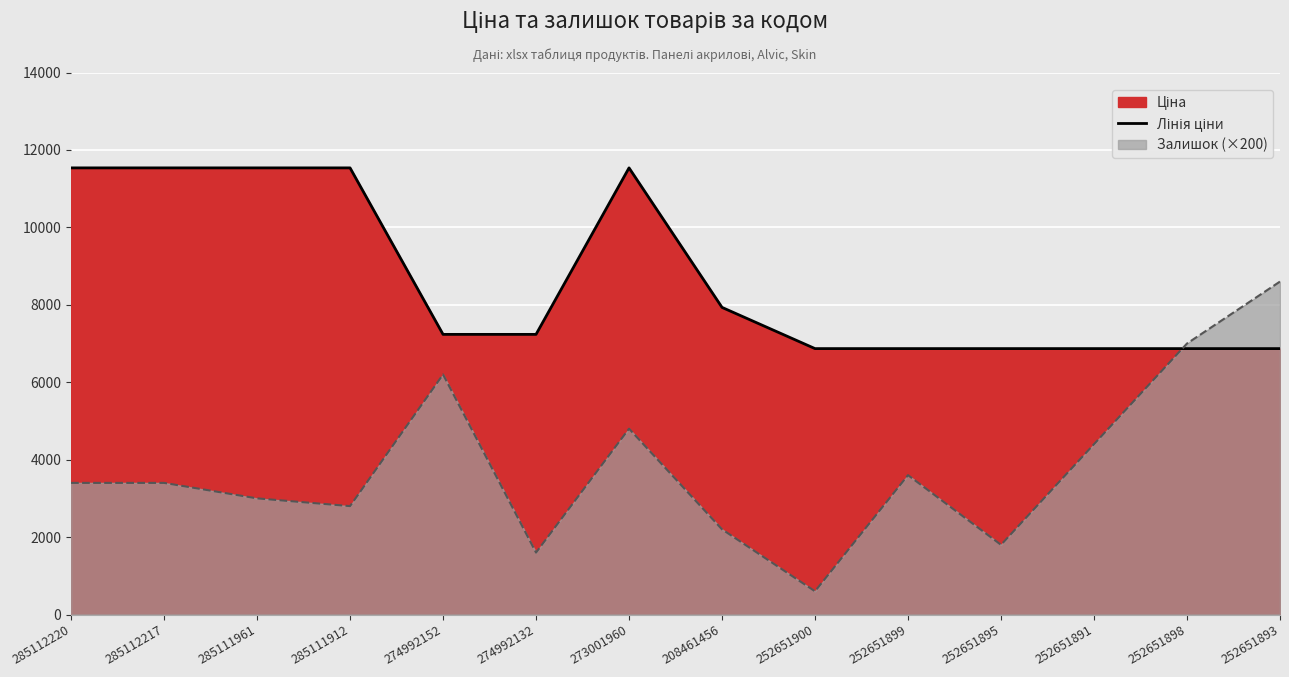

What position from the right is 252651891?

3